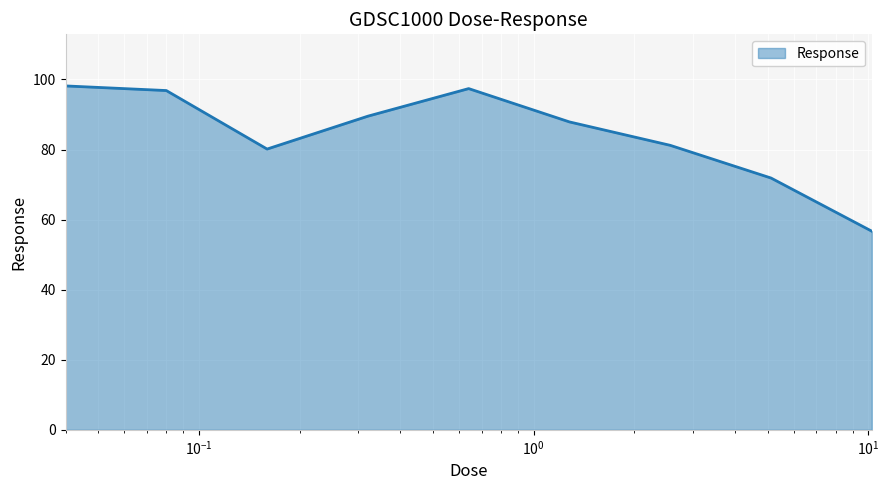

What is the greatest value displayed?

98.2